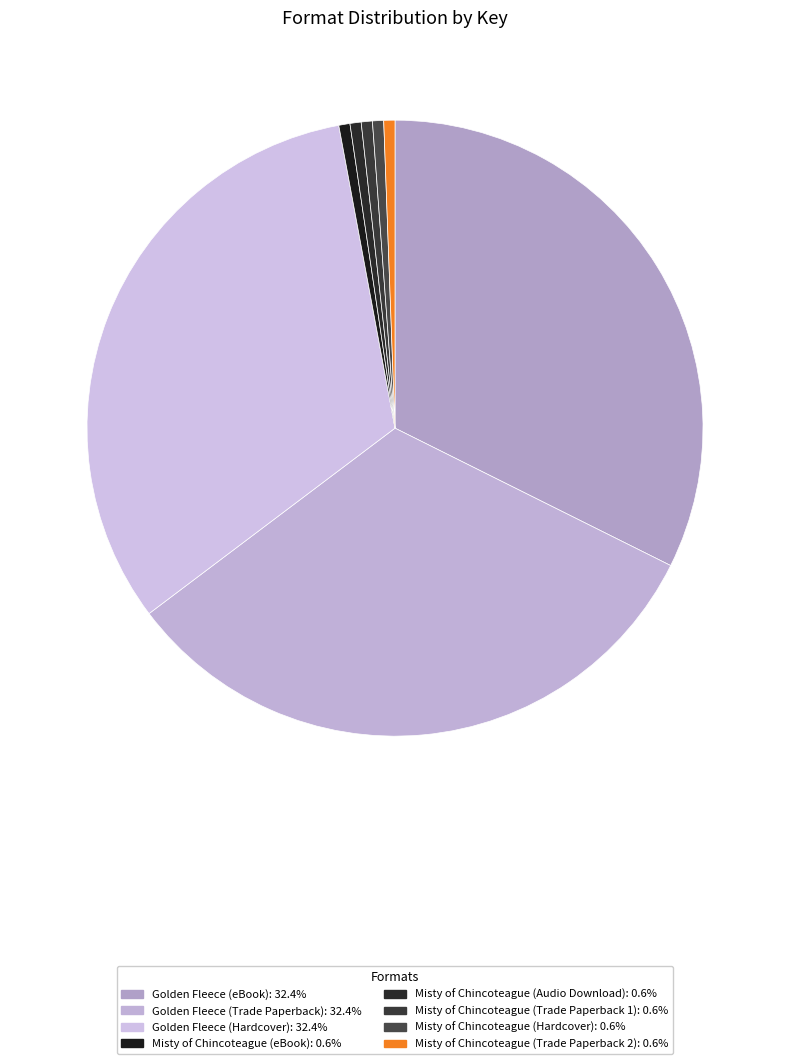

To the nearest percent, what is the combined percentage of Misty of Chincoteague (Audio Download) and Misty of Chincoteague (Hardcover)?

1%